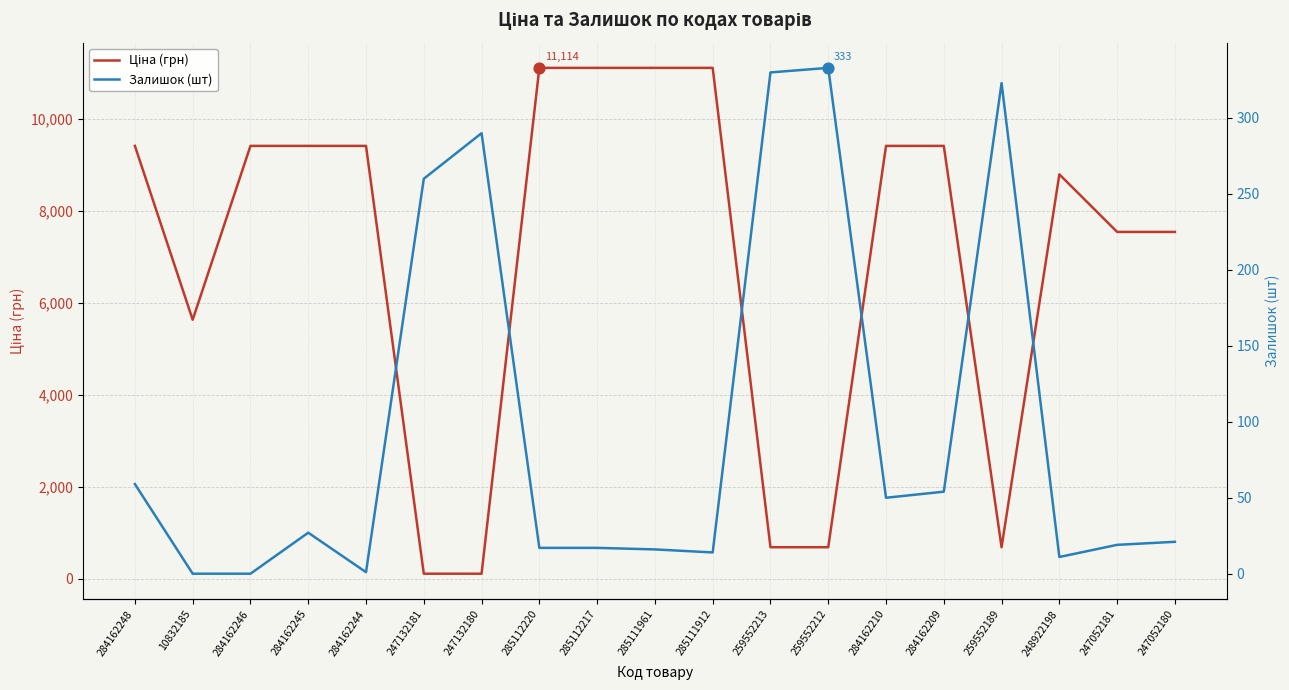

Which series has the widest spread of Y values?

Ціна (грн)